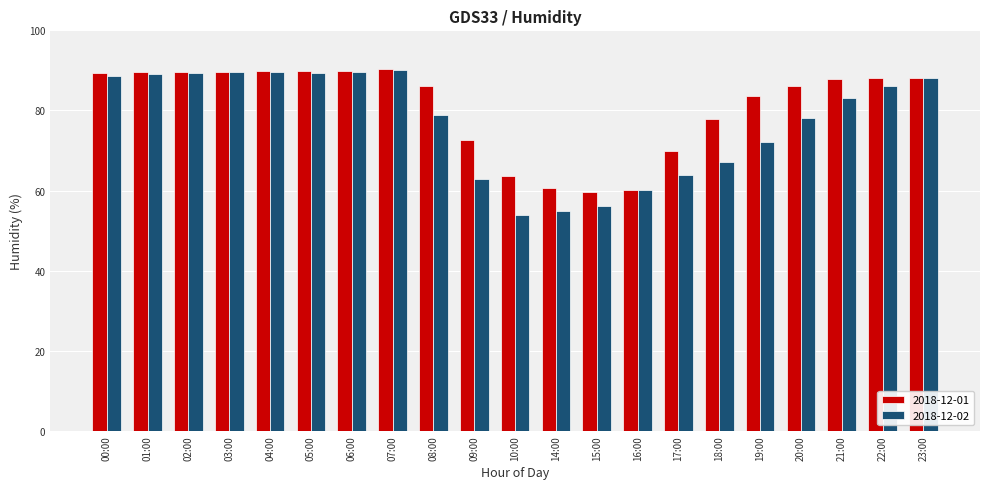

How many bars are there in total?

42